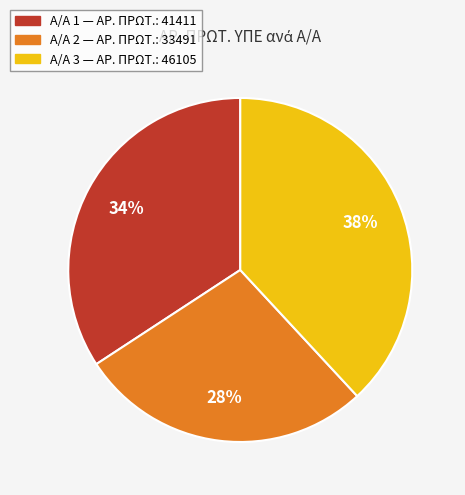

Is there any slice that represents more than half of the pie?

No